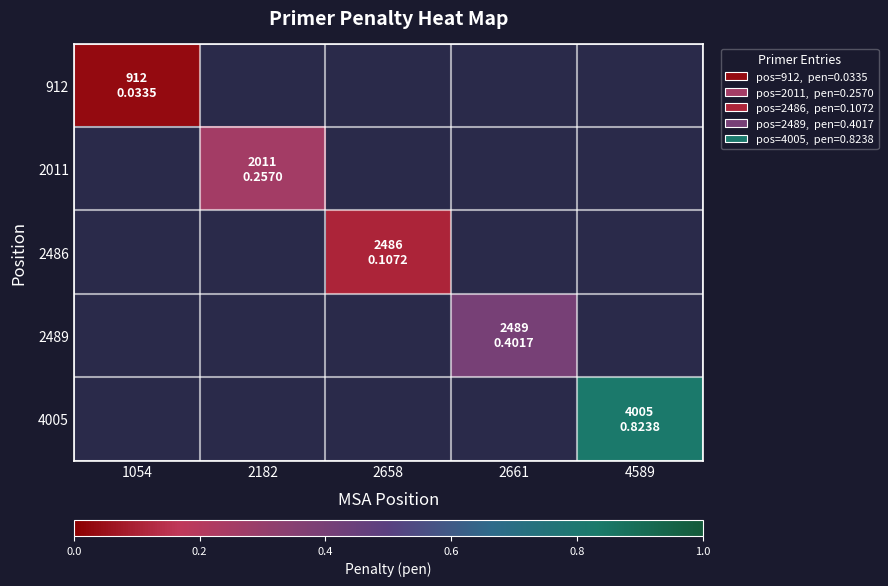

At how many categories does at least one series exceed 0?

5